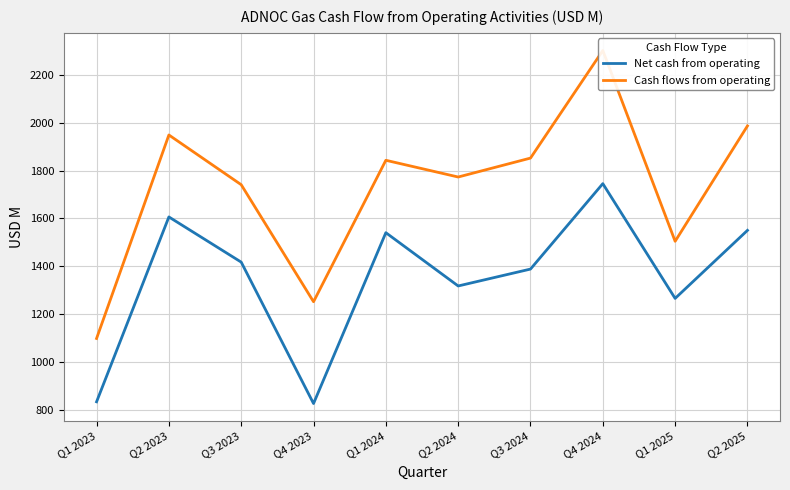

What is the average value of the Net cash from operating series?

1348.5